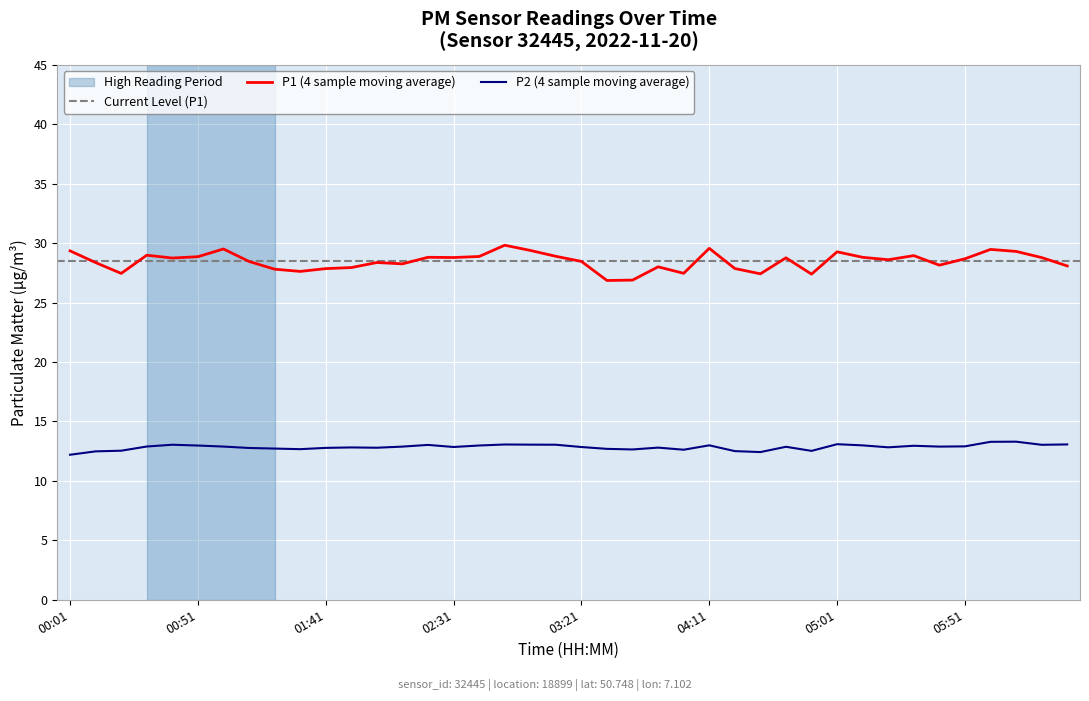

True or false: P2 (4 sample moving average) and P1 (4 sample moving average) cross at least once.

False